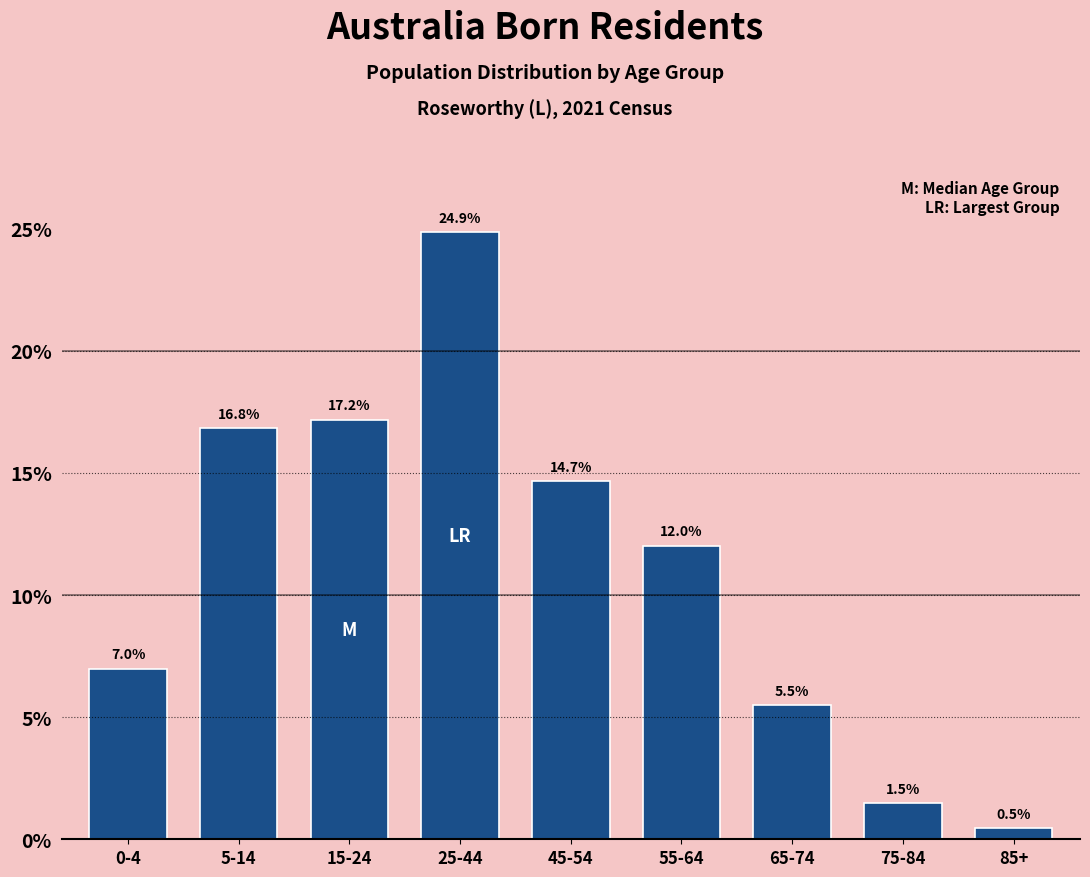

Reading left to right, what are all the values shown in this chart?

7.0	16.8	17.2	24.9	14.7	12.0	5.5	1.5	0.5